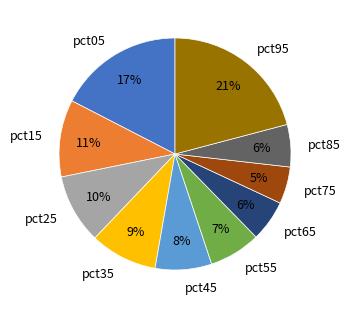

To the nearest percent, what is the average slice percentage?

10%